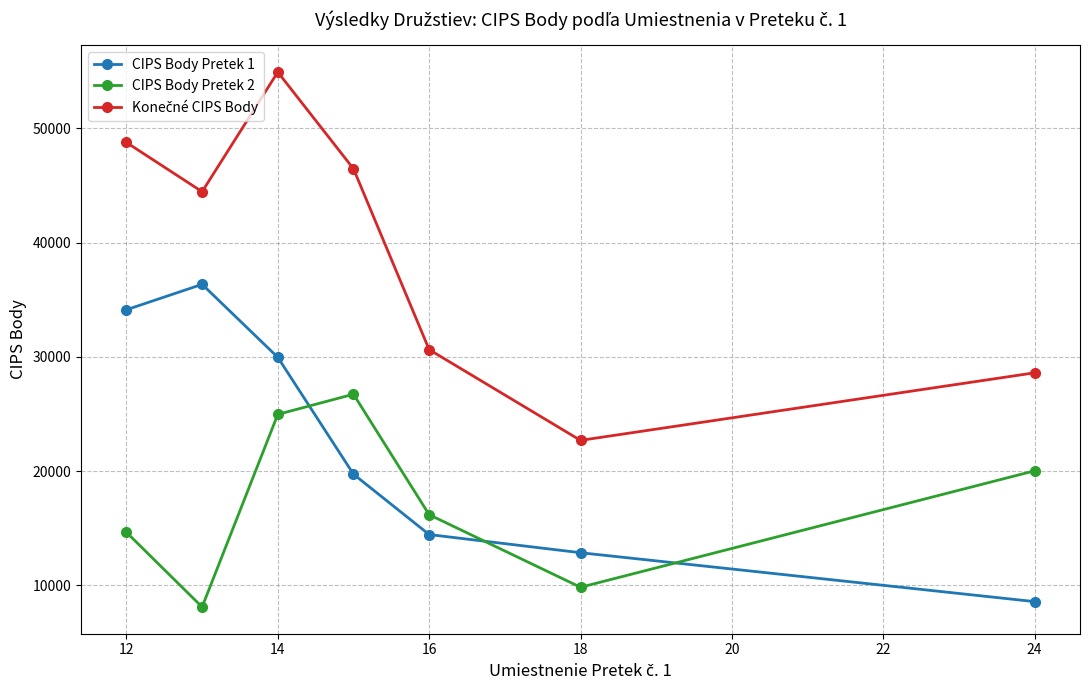

What is the lowest value of the CIPS Body Pretek 1 series?

8580